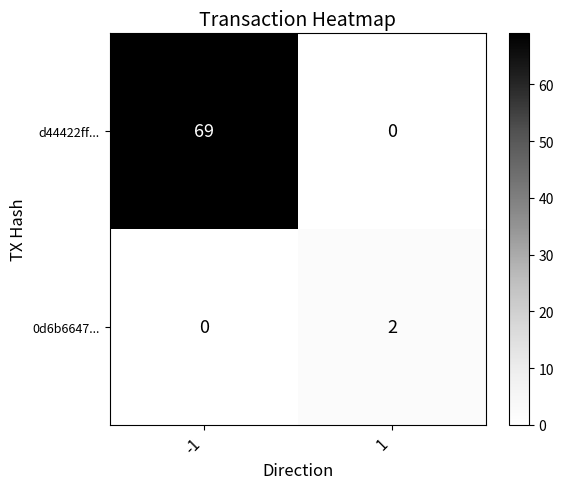

Which series has the largest total across all categories?

d44422ff...